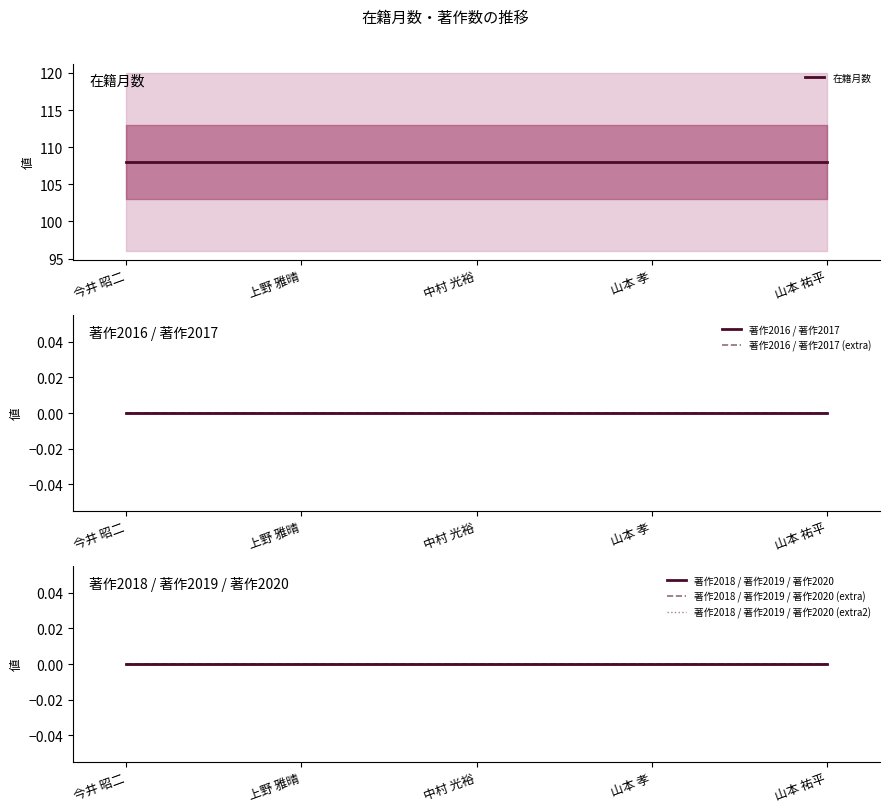

True or false: 著作2016 / 著作2017 (extra) has more than 1 points higher than both neighbors.

False